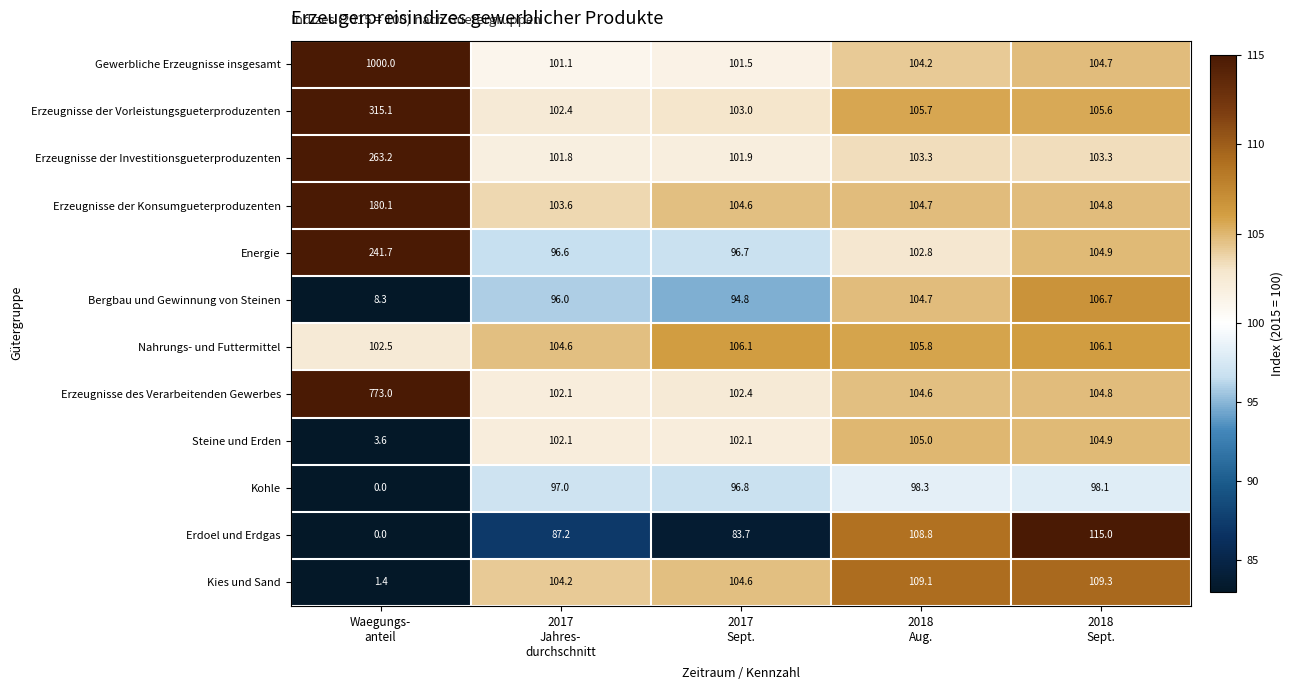

What is the difference between the second highest and minimum values in the Erzeugnisse des Verarbeitenden Gewerbes series?

2.7